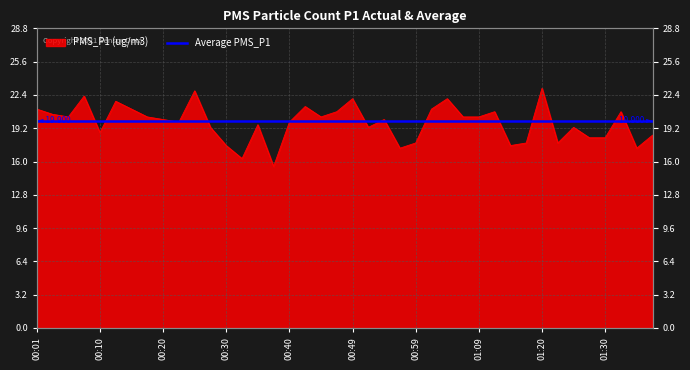

How many values are below 20?

19